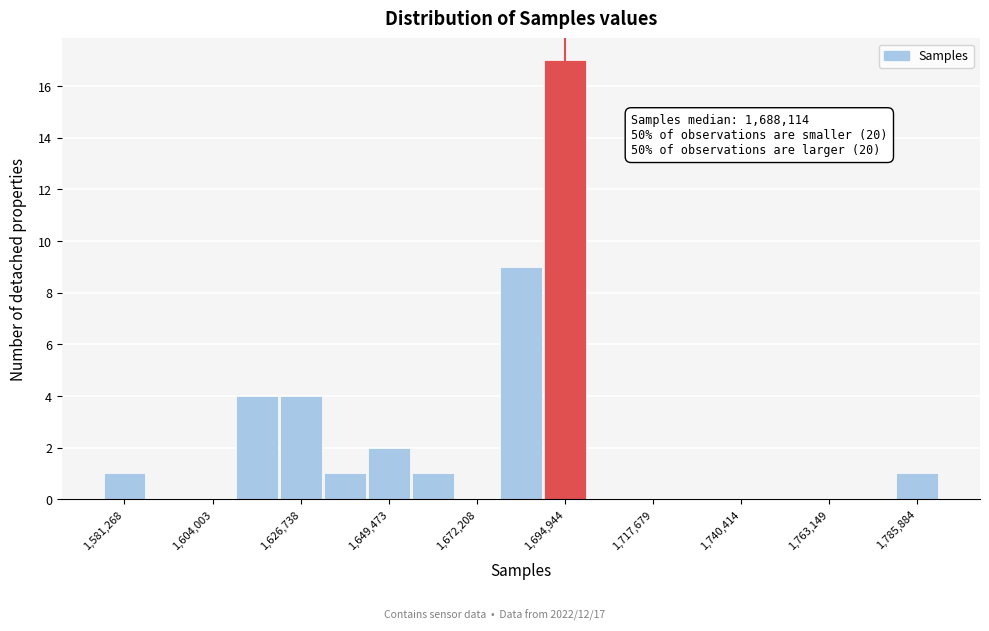

Around what value on the x-axis is the tallest bar? Give the approximate position of its centre, as read against the axis.

1695000